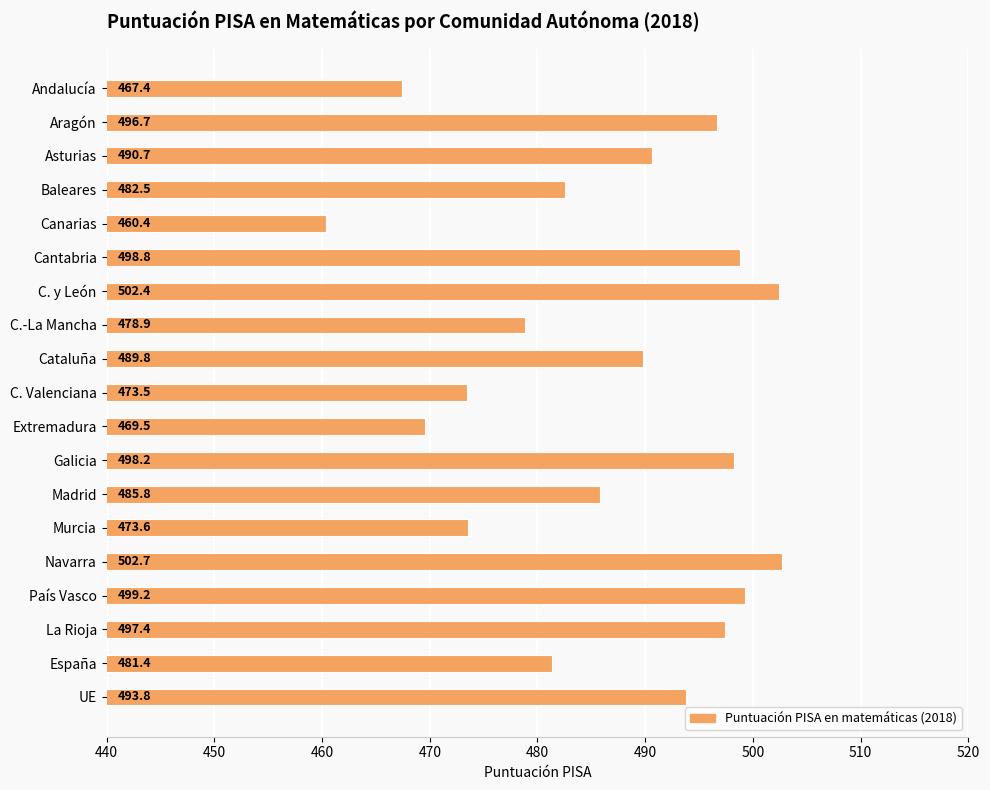

What is the label of the 15th bar from the bottom?

Canarias